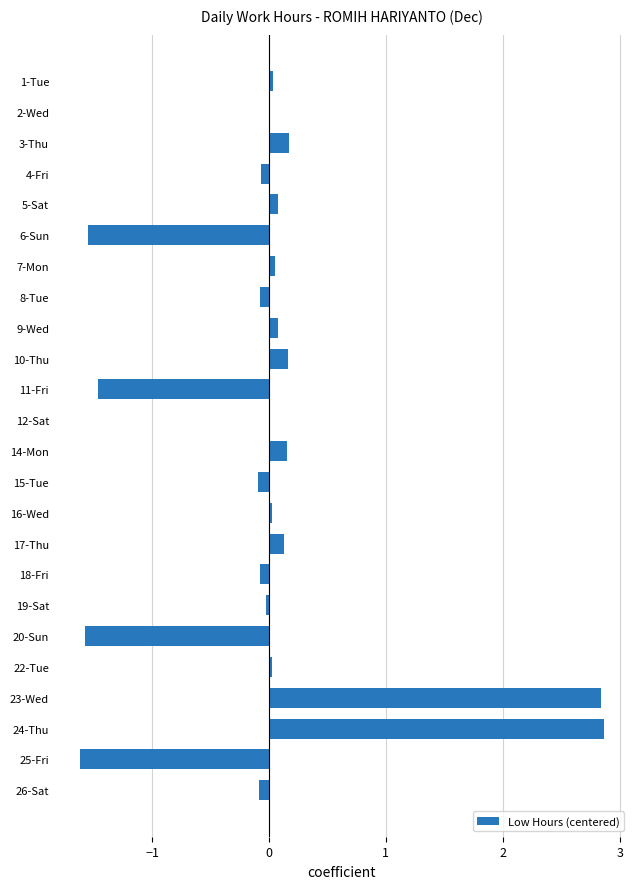

Between 20-Sun and 3-Thu, which is larger?

3-Thu